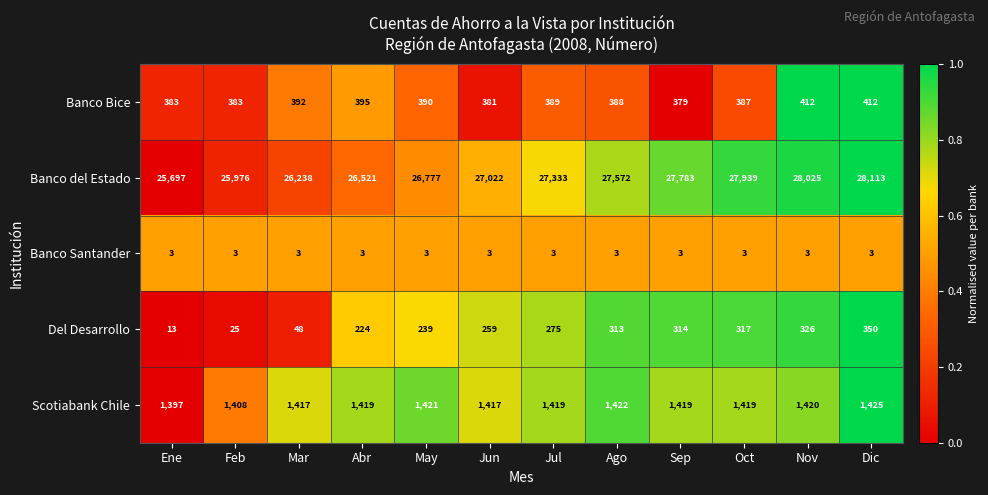

Where is Banco del Estado nearest to the value 26905?

Jun